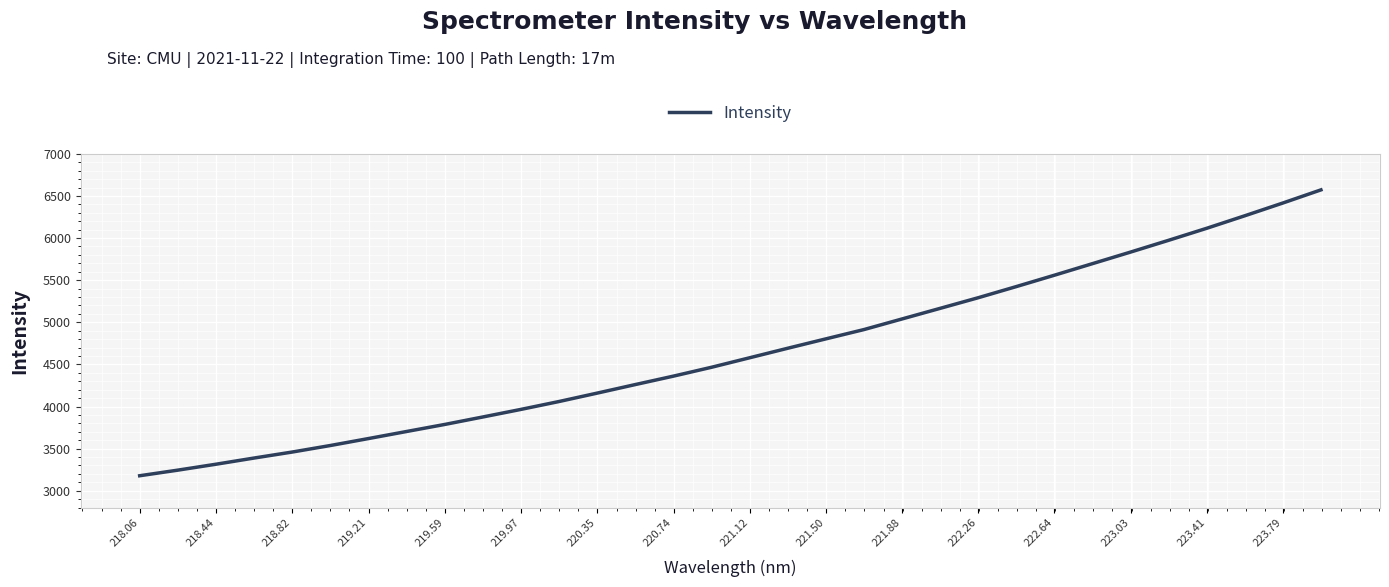

What is the minimum value shown in the chart?

3177.9